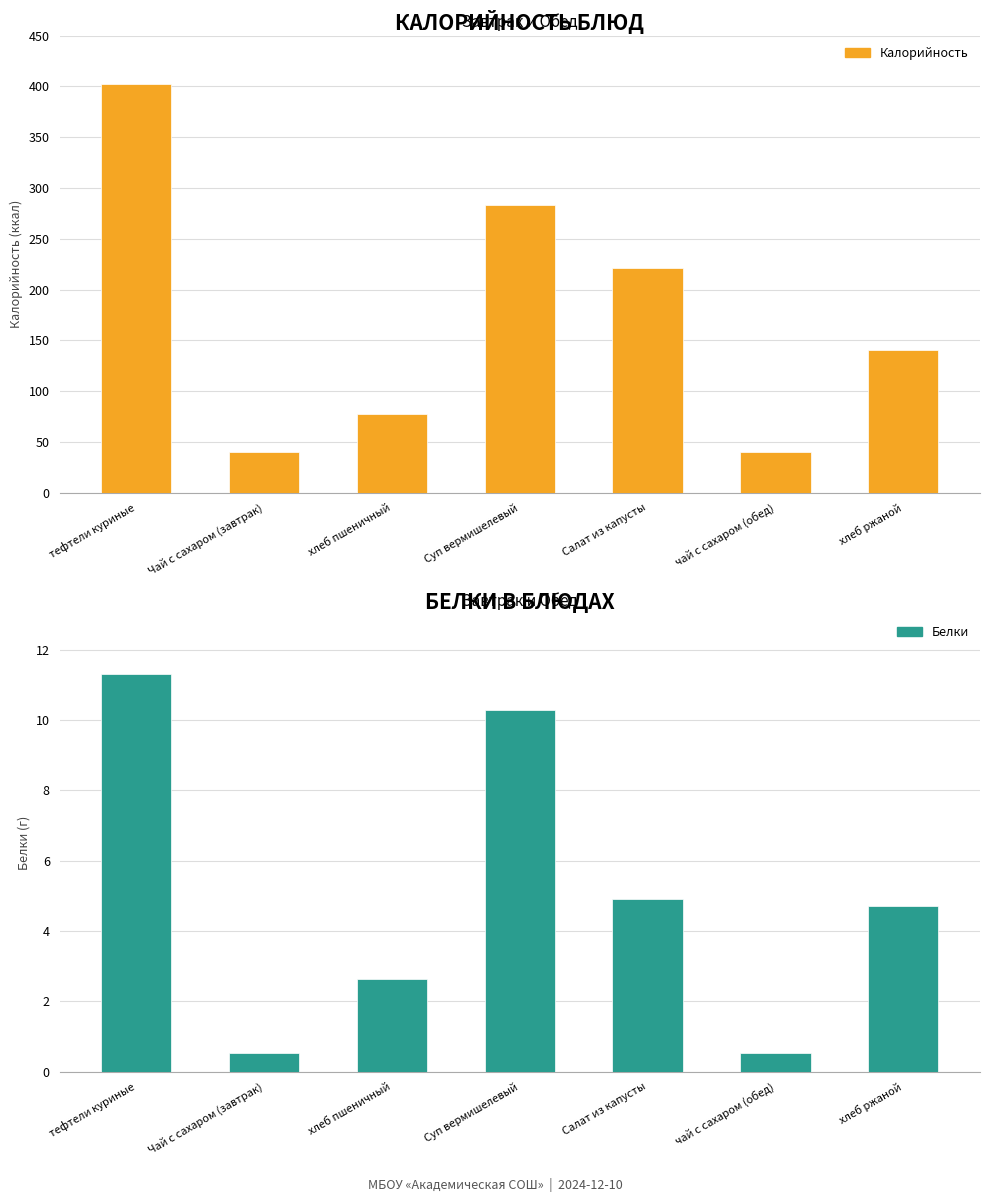

Reading left to right, list all the values displayed in this chart.

Калорийность: тефтели куриные=402.0	Чай с сахаром (завтрак)=40.0	хлеб пшеничный=77.9	Суп вермишелевый=283.1	Салат из капусты=221.0	чай с сахаром (обед)=40.0	хлеб ржаной=140.3
Белки: тефтели куриные=11.3	Чай с сахаром (завтрак)=0.5	хлеб пшеничный=2.6	Суп вермишелевый=10.3	Салат из капусты=4.9	чай с сахаром (обед)=0.5	хлеб ржаной=4.7